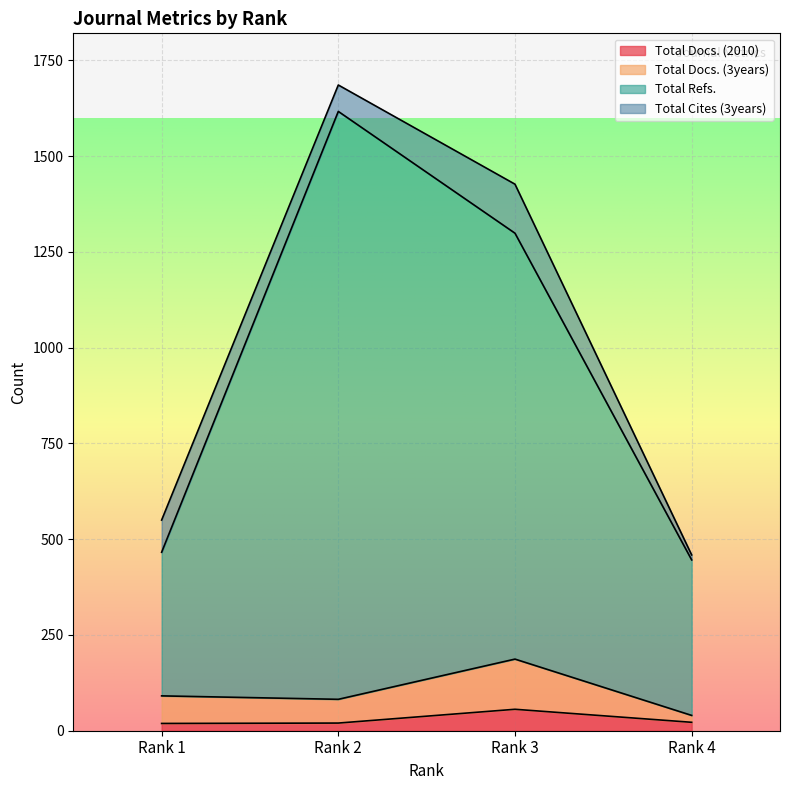

The value of Total Refs. at Rank 4 is 446. True or false?

True